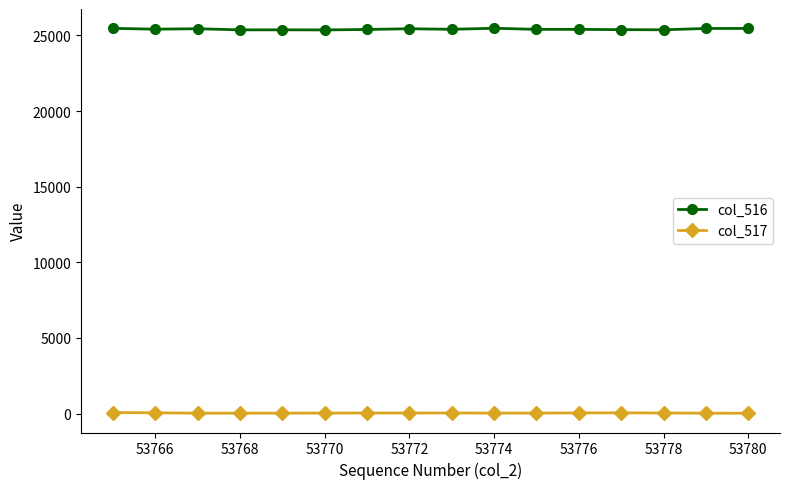

What is the average value of the col_517 series?

40